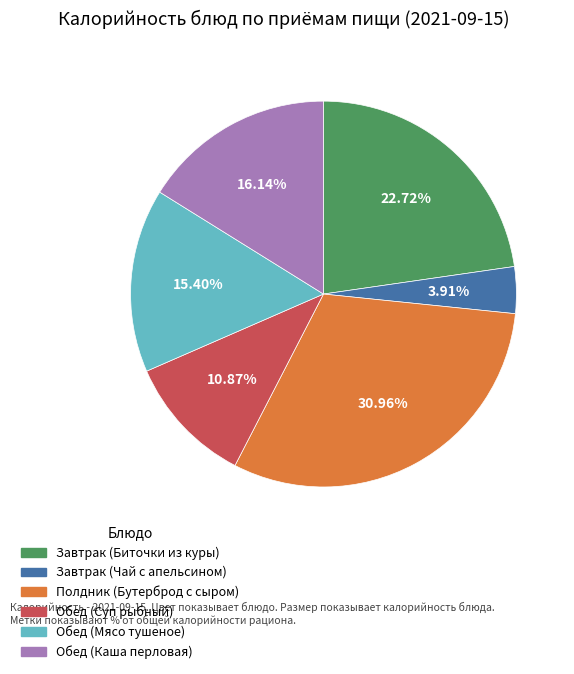

How many slices are in this pie chart?

6